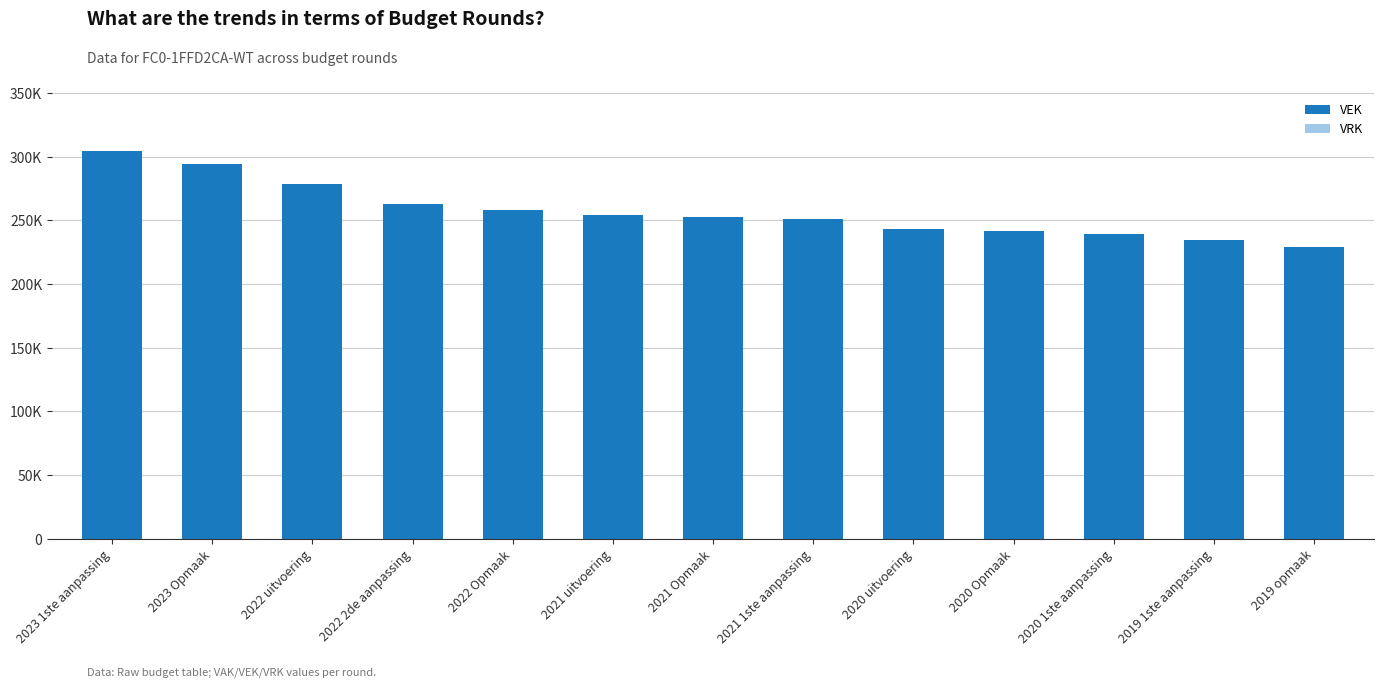

Does the chart contain stacked bars?

No